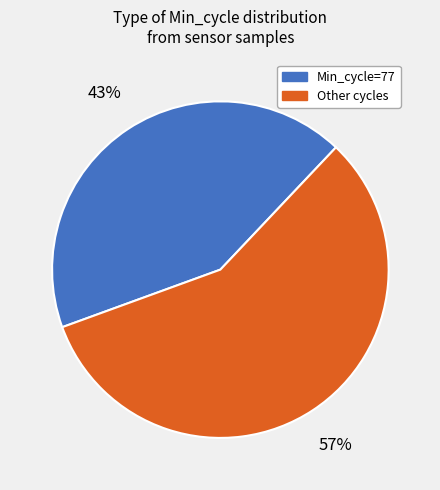

To the nearest percent, what is the average slice percentage?

50%